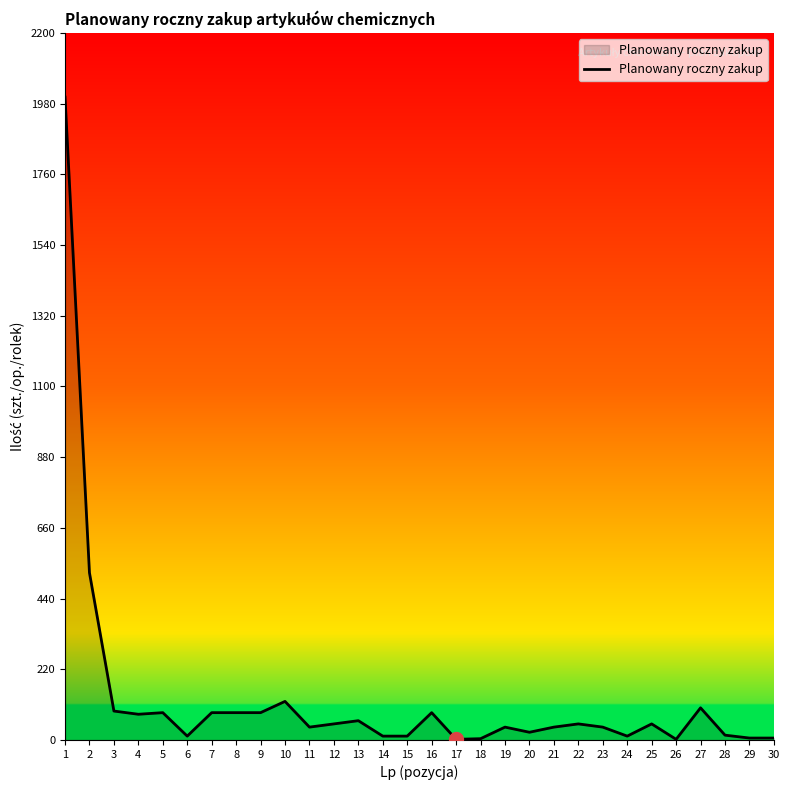

What is the difference between the maximum and minimum values?

1998